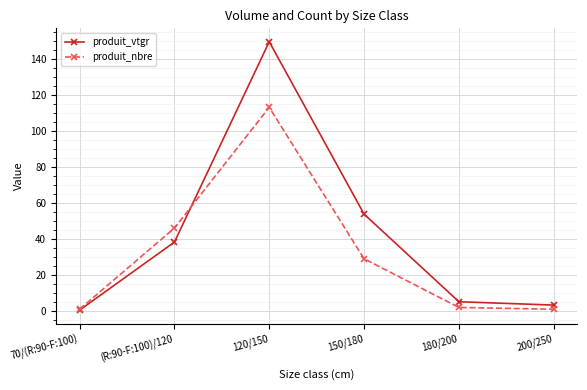

What is the value of the produit_nbre point at the 5th from the left?

2.0